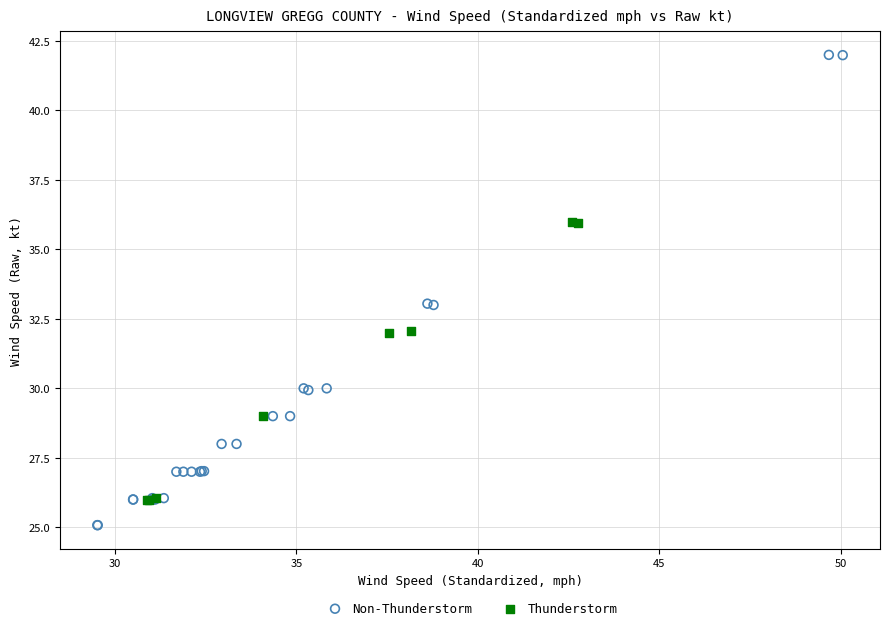

Which series contains the highest Y value?

Non-Thunderstorm